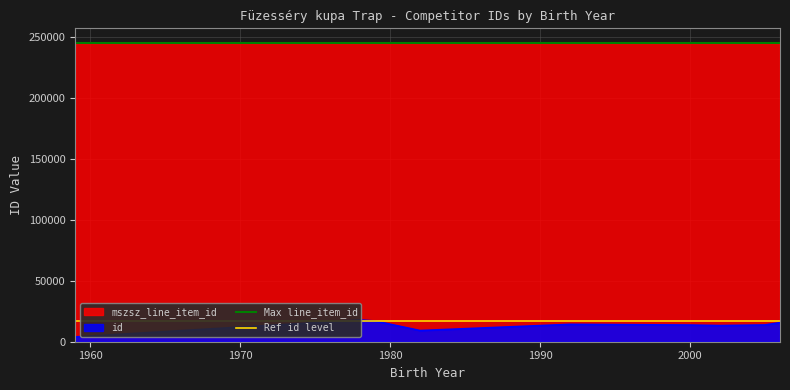

What is the highest value of the mszsz_line_item_id series?

245242